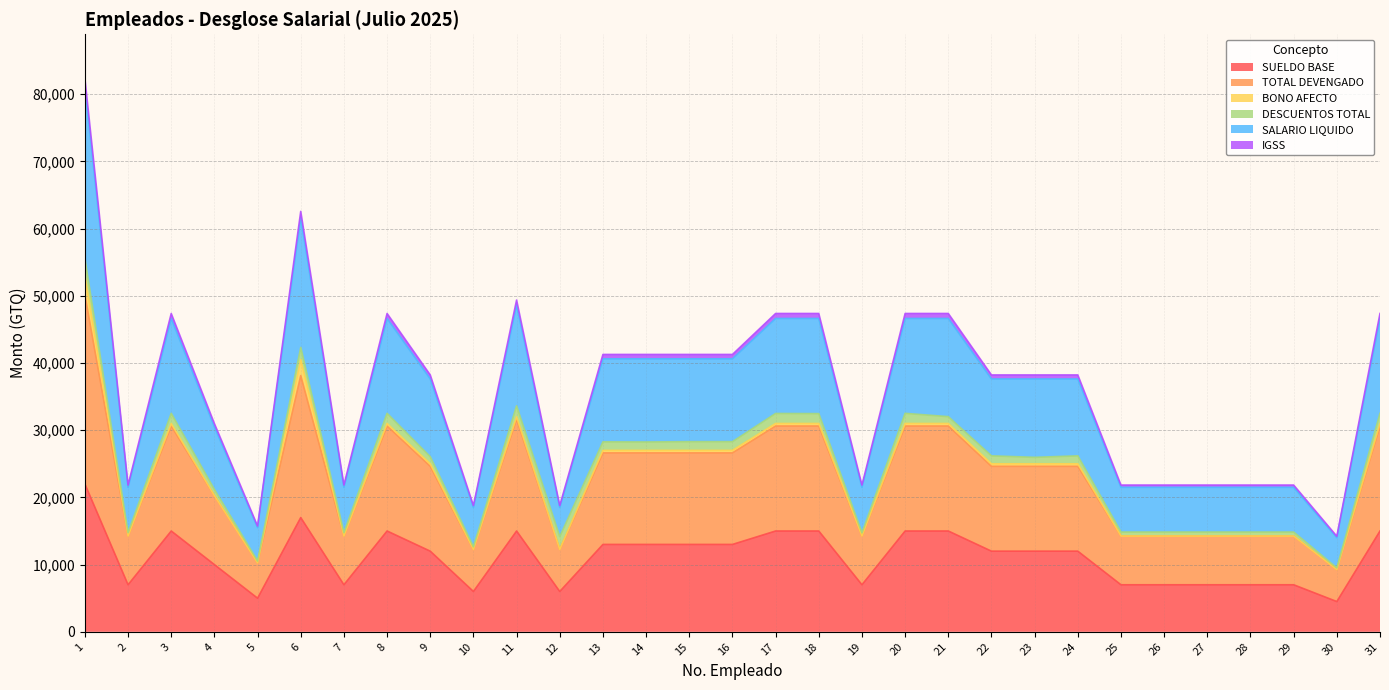

What is the minimum value for SUELDO BASE?

4500.0